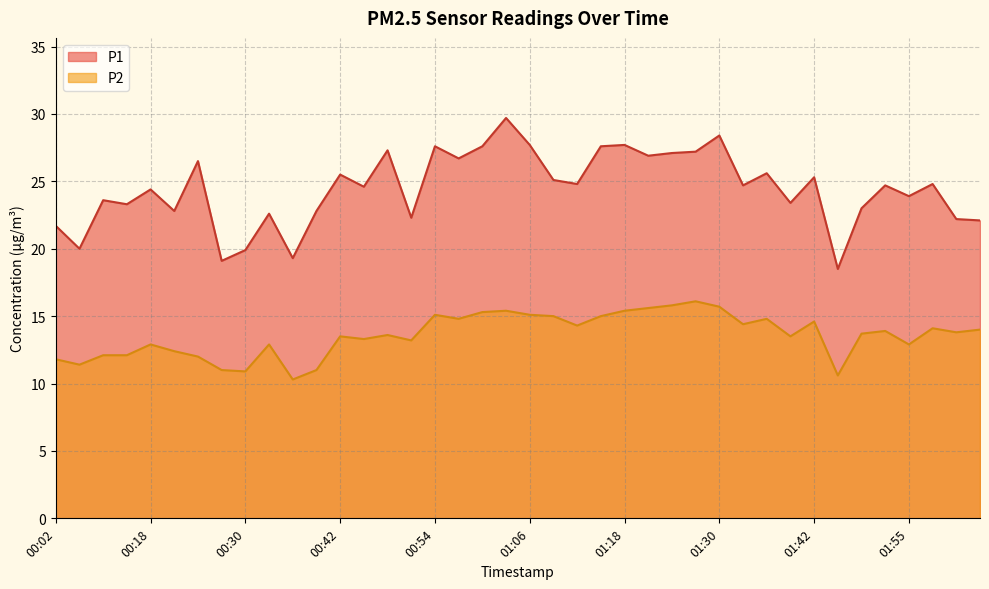

What is the label of the 4th point from the right?

01:55